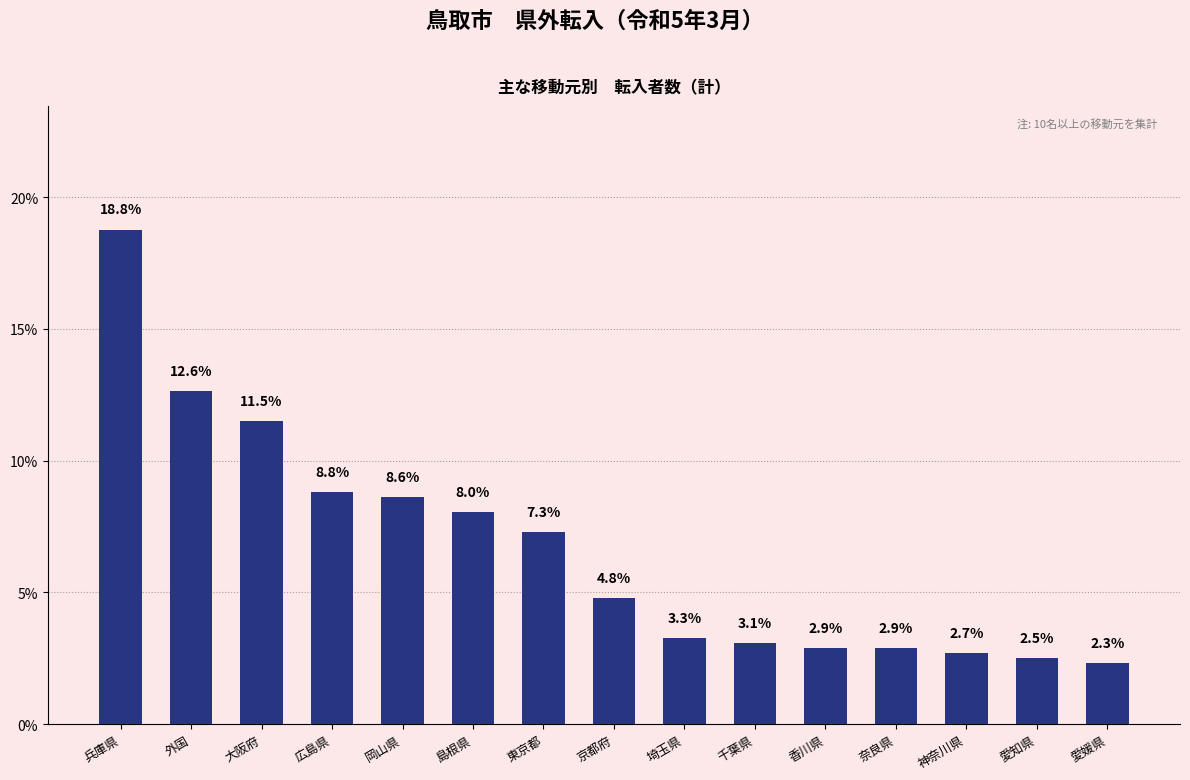

Read the value at 愛知県.

2.5